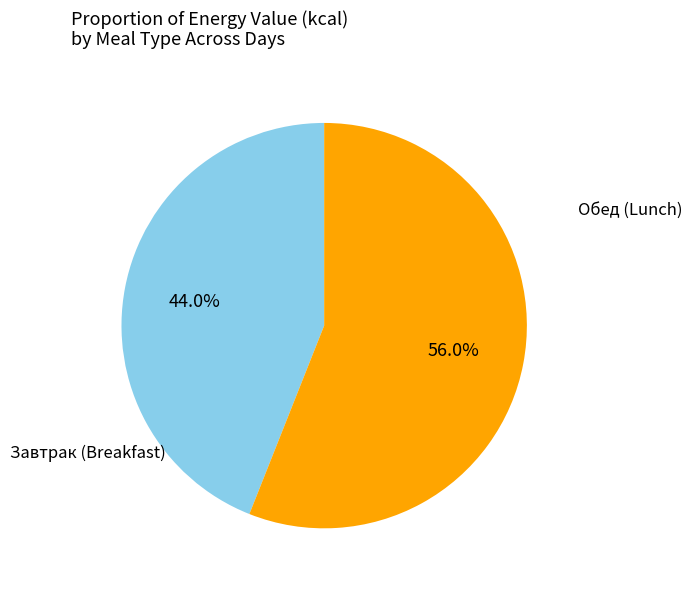

Count the number of slices in the pie.

2